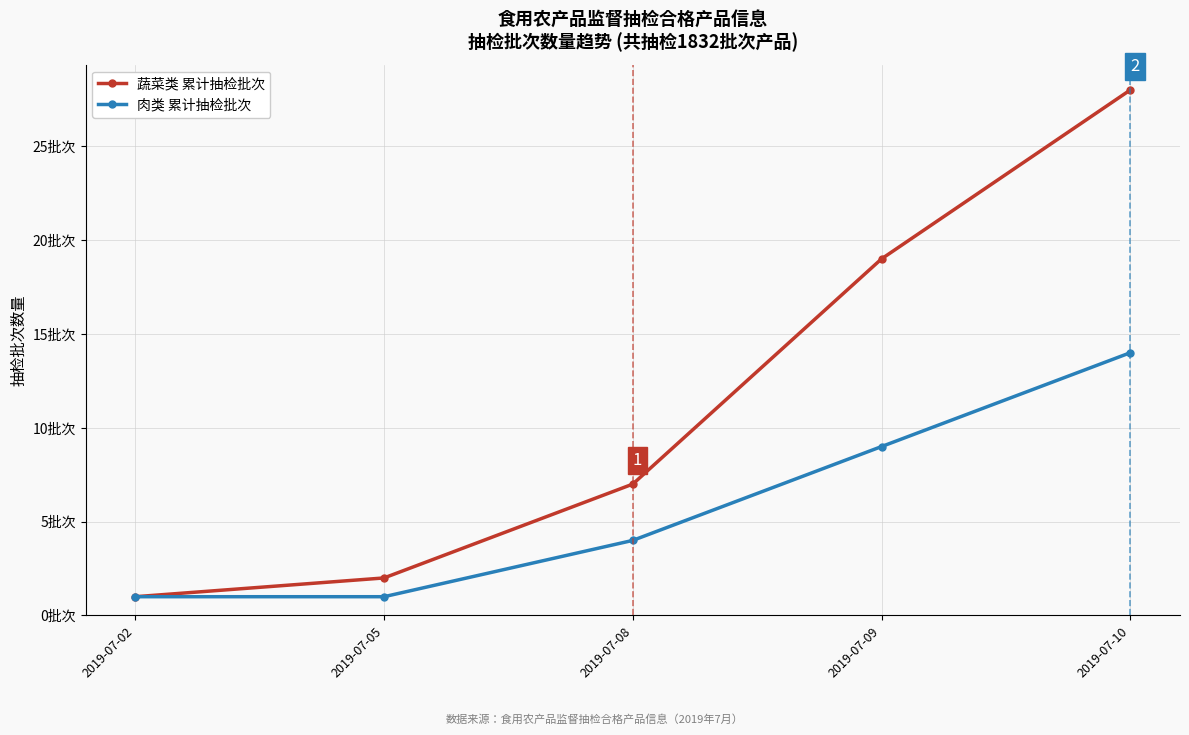

Read the 肉类 累计抽检批次 value at 2019-07-08.

4